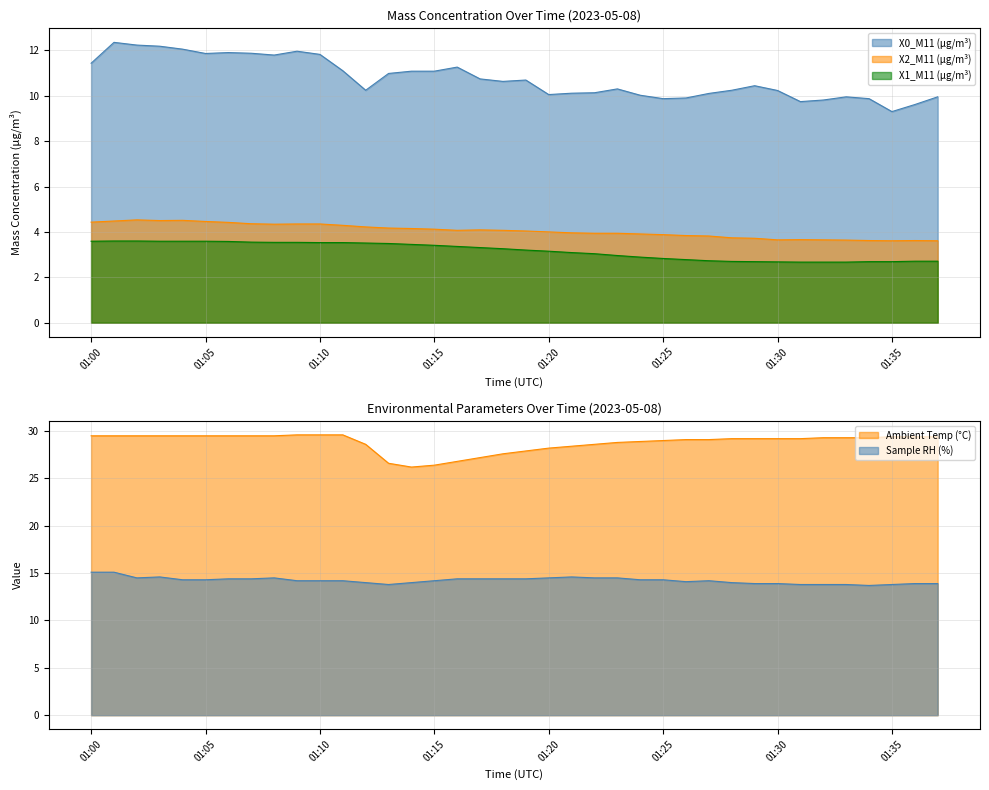

List the labels in order of Ambient Temp (°C) value, largest first.

01:09, 01:10, 01:11, 01:00, 01:01, 01:02, 01:03, 01:04, 01:05, 01:06, 01:07, 01:08, 01:35, 01:36, 01:37, 01:32, 01:33, 01:34, 01:28, 01:29, 01:30, 01:31, 01:26, 01:27, 01:25, 01:24, 01:23, 01:12, 01:22, 01:21, 01:20, 01:19, 01:18, 01:17, 01:16, 01:13, 01:15, 01:14